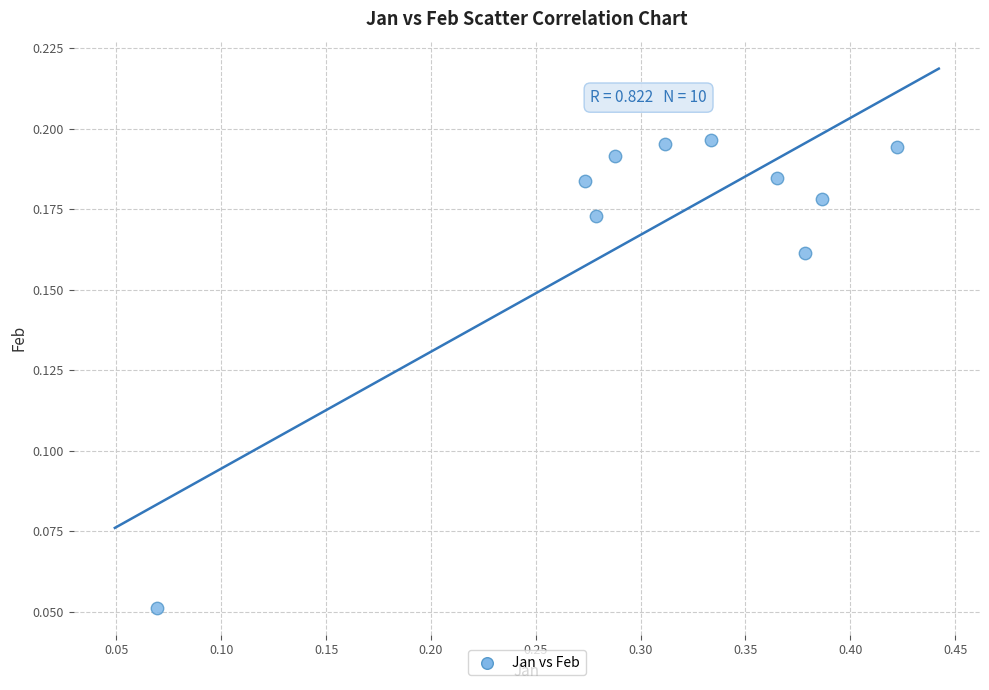

What is the range of X values (max minus min)?

0.4